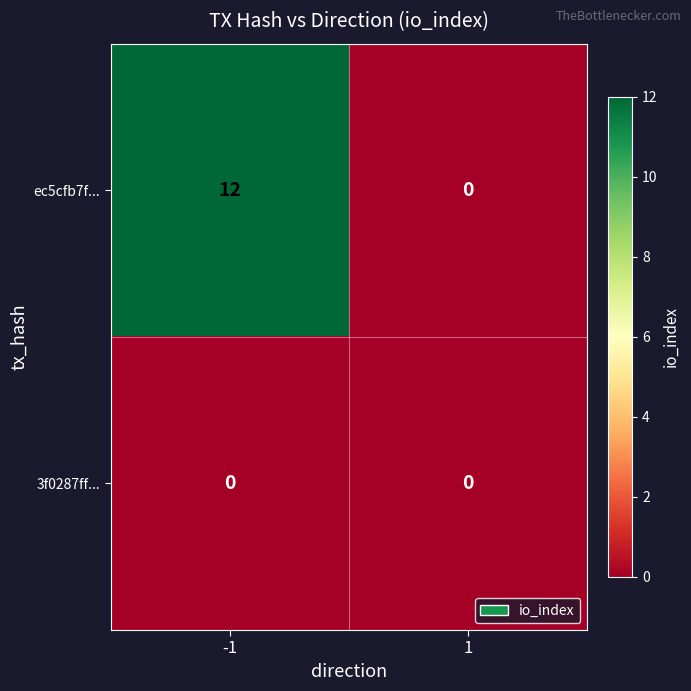

List the series in order of their peak value, highest first.

ec5cfb7f..., 3f0287ff...